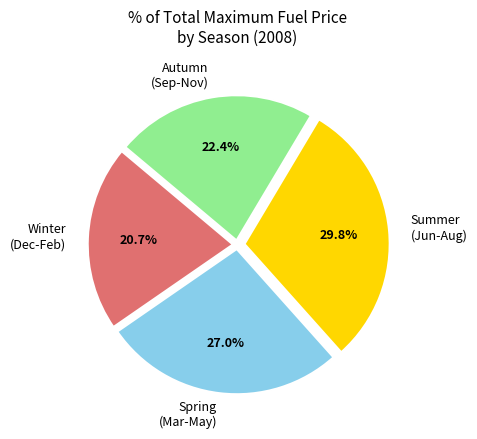

Between Autumn (Sep-Nov) and Winter (Dec-Feb), which is larger?

Autumn (Sep-Nov)